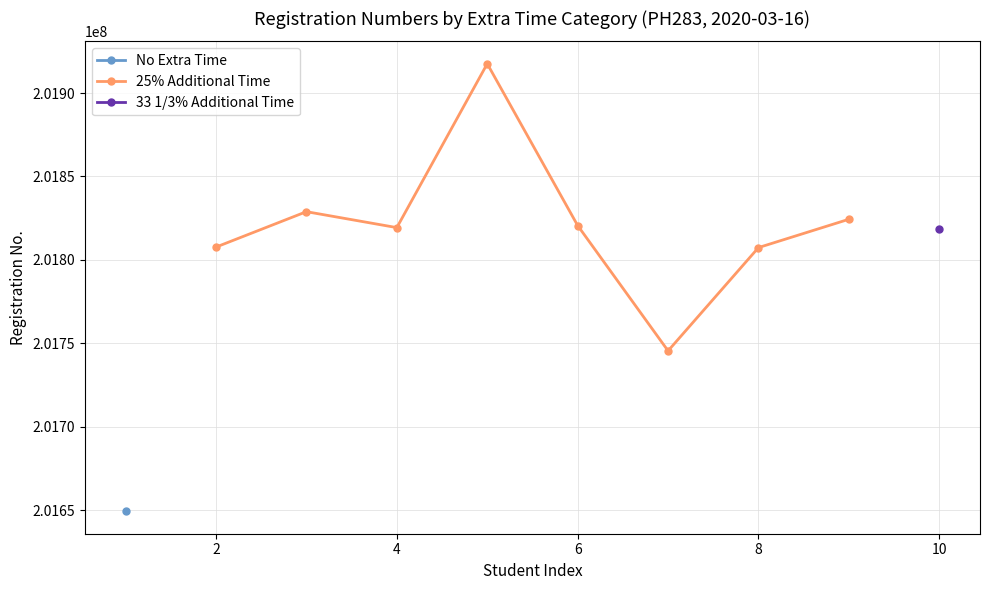

What is the highest value of the 25% Additional Time series?

201917581